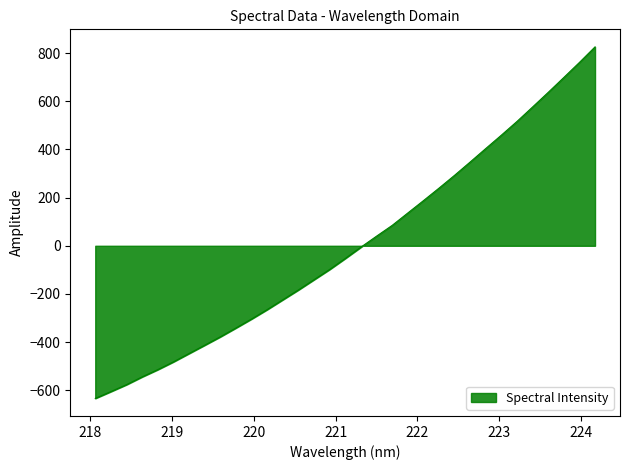

What is the greatest value displayed?

826.1